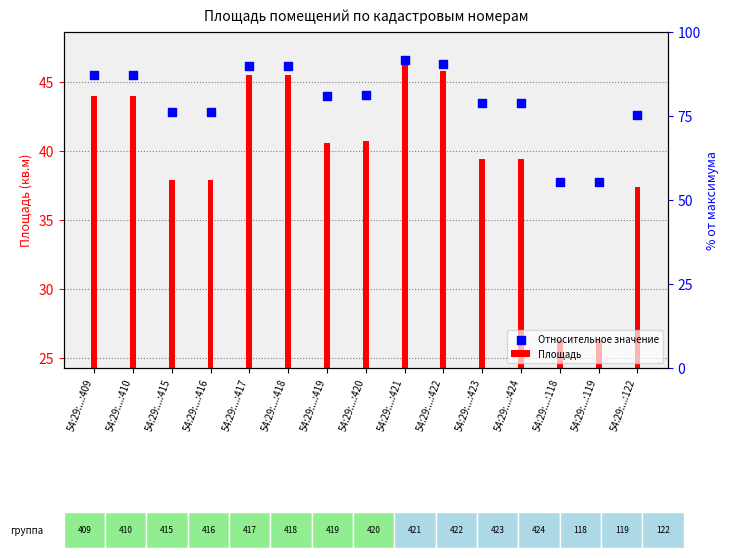

At how many categories does at least one series exceed 40?

13